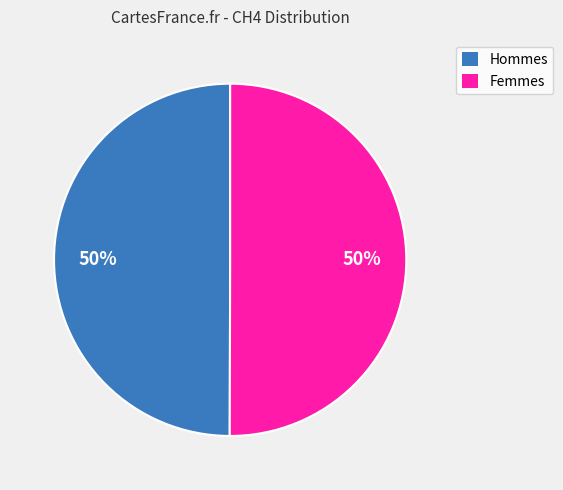

To the nearest percent, what is the average slice percentage?

50%